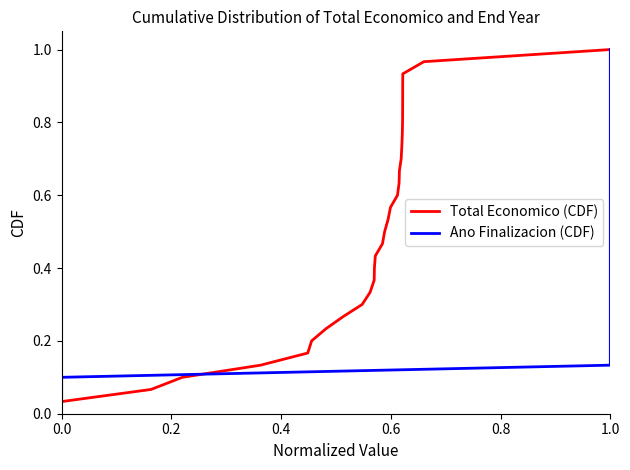

True or false: Total Economico (CDF) has more than 1 interior local peaks.

False